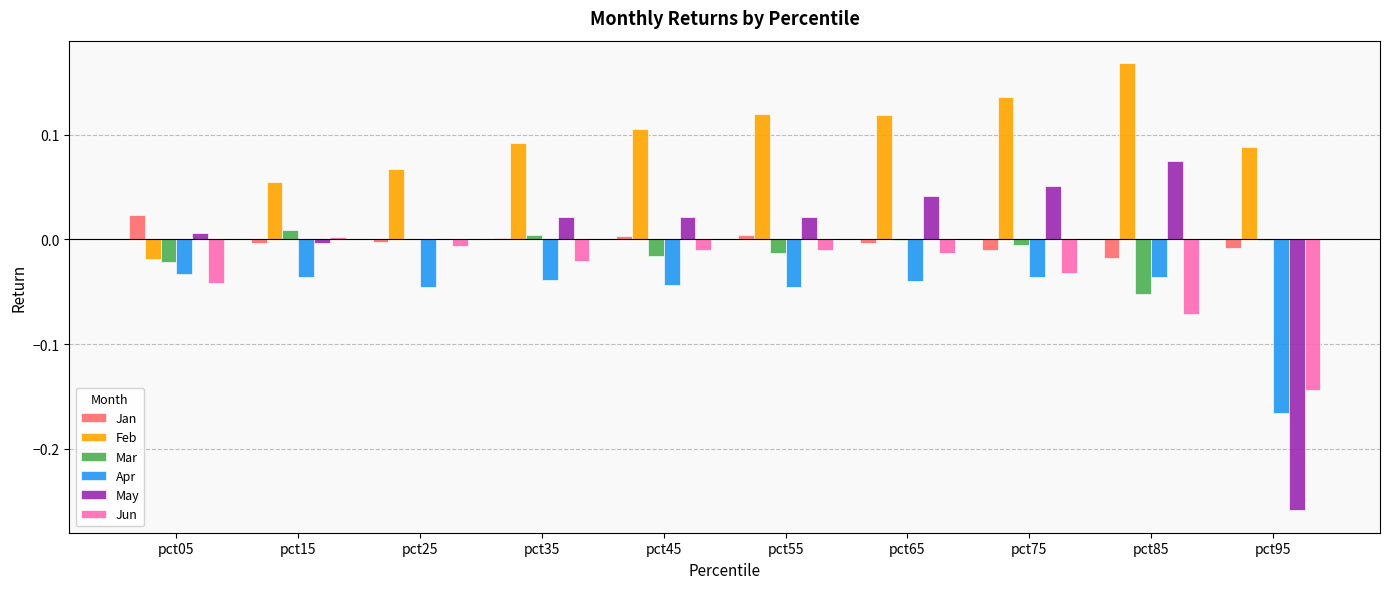

How many series are shown in this chart?

6